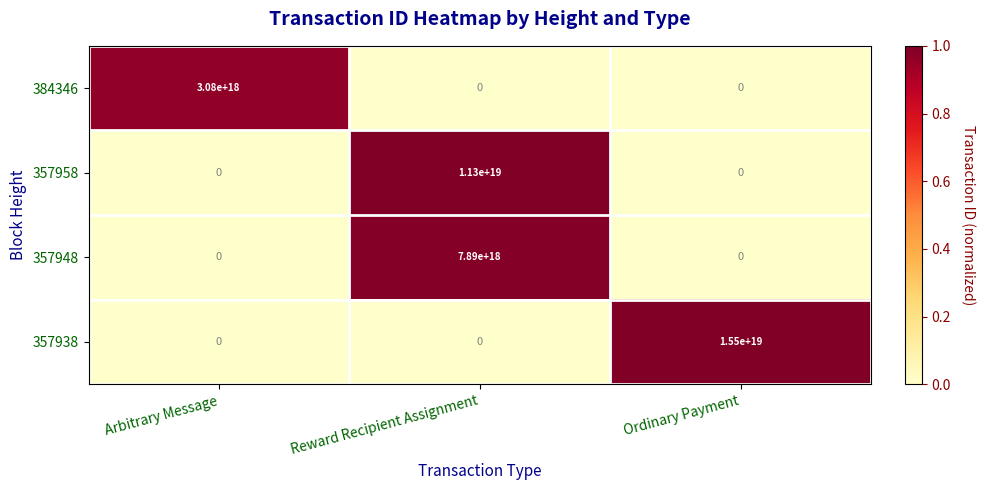

How many distinct data groups are displayed?

4